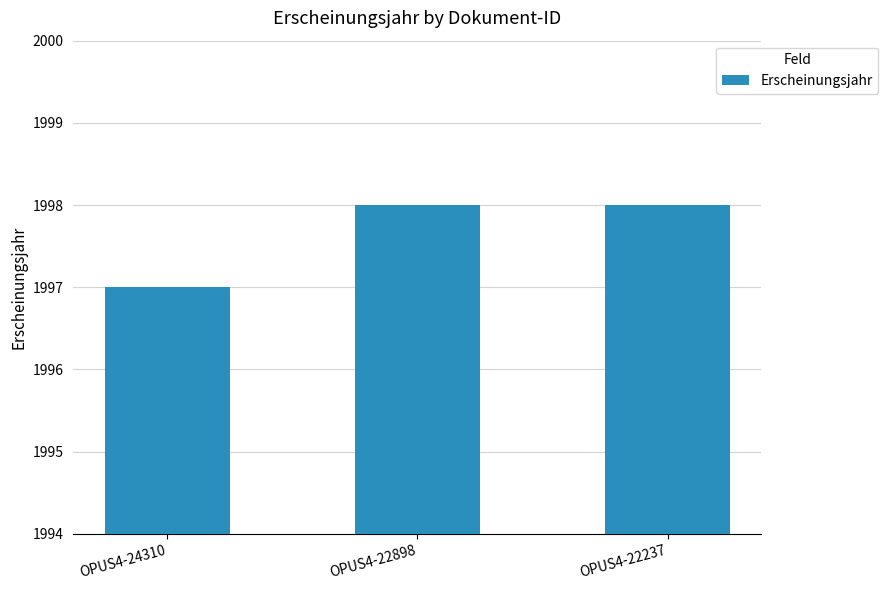

What is the maximum value shown in the chart?

1998